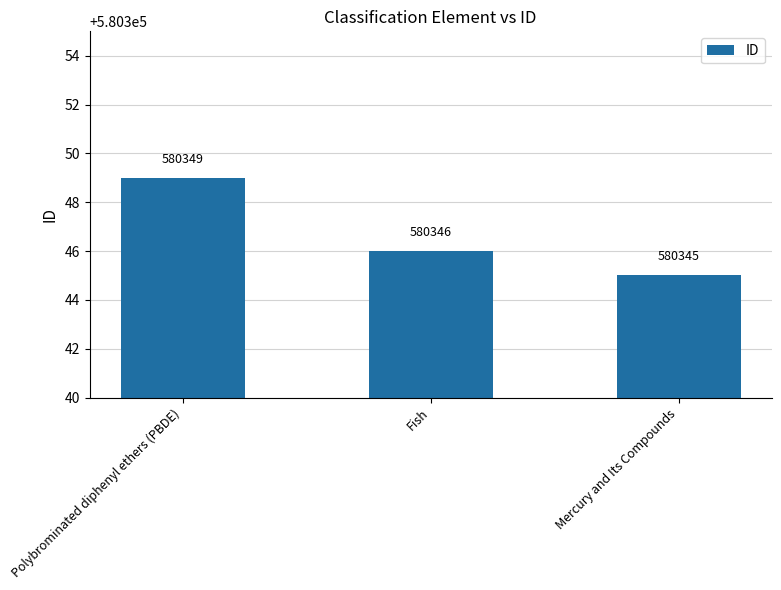

Count the number of data series in this chart.

1